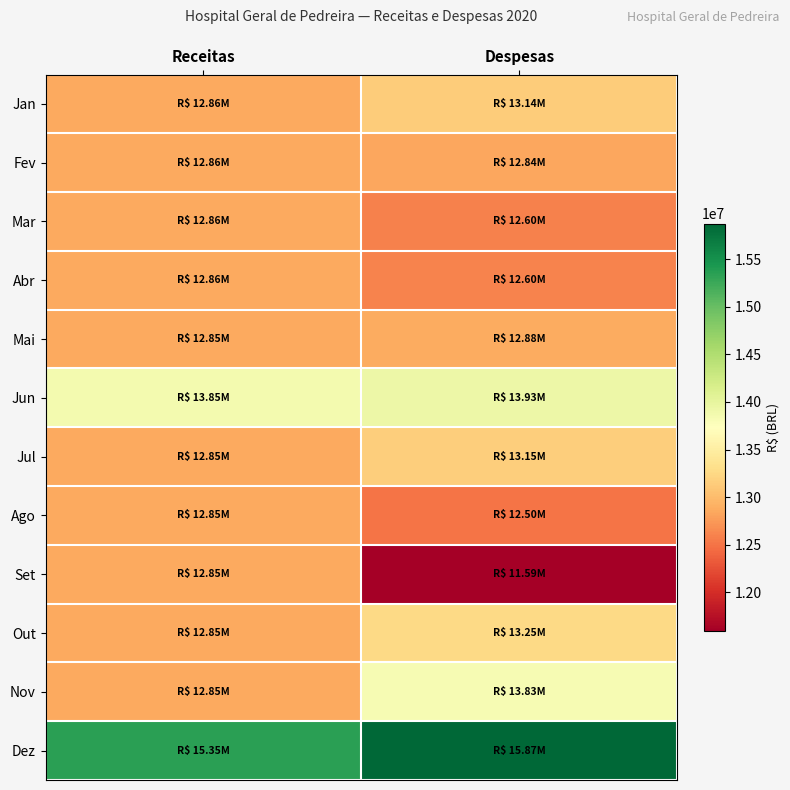

Which series has the largest total across all categories?

Dez